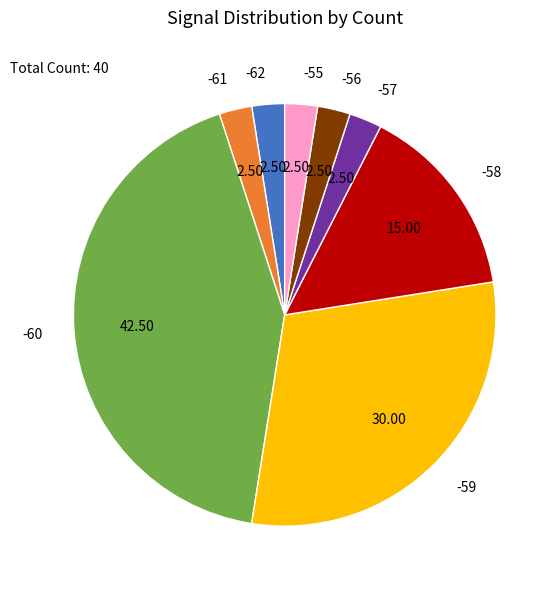

What is the ratio of the value at -59 to the value at -62?

12.0